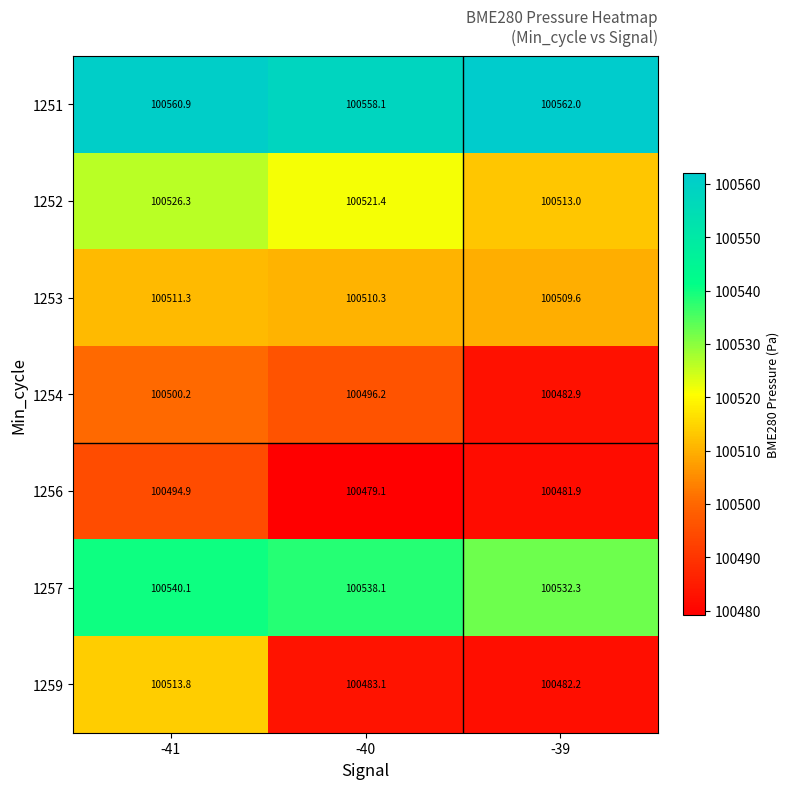

At how many categories does at least one series exceed 100496?

3